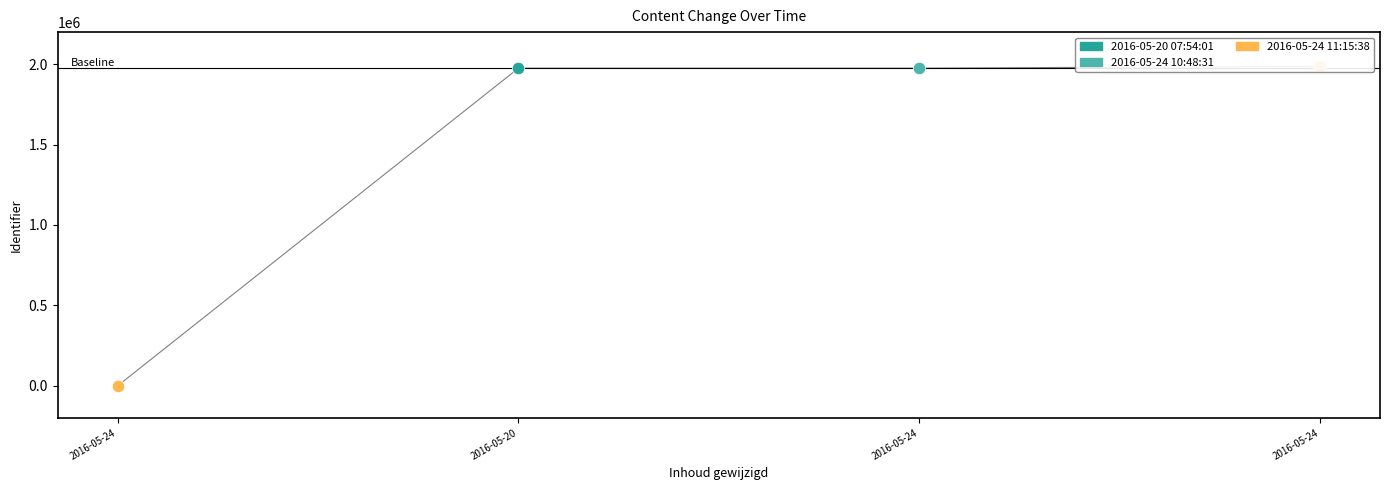

What is the change in value from 2016-05-24 10:48:31 to 2016-05-24 11:15:38?

+11831